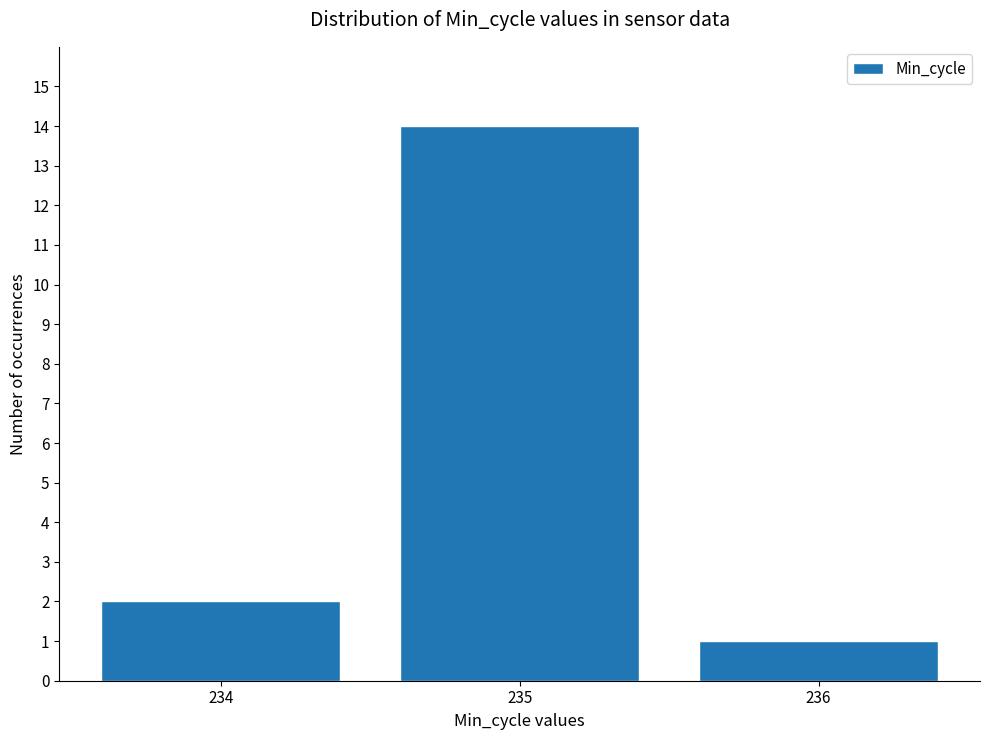

List the labels in order of value, largest first.

235, 234, 236